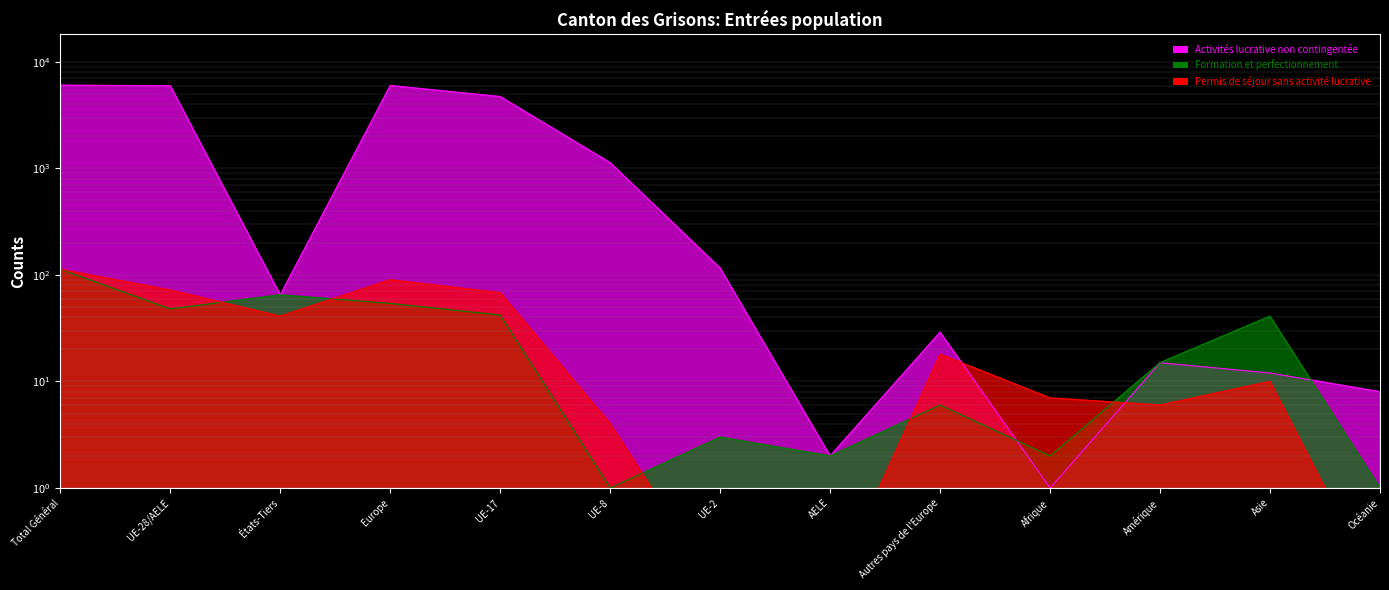

Rank the series at UE-2 from lowest to highest value.

Permis de séjour sans activité lucrative, Formation et perfectionnement, Activités lucrative non contingentée